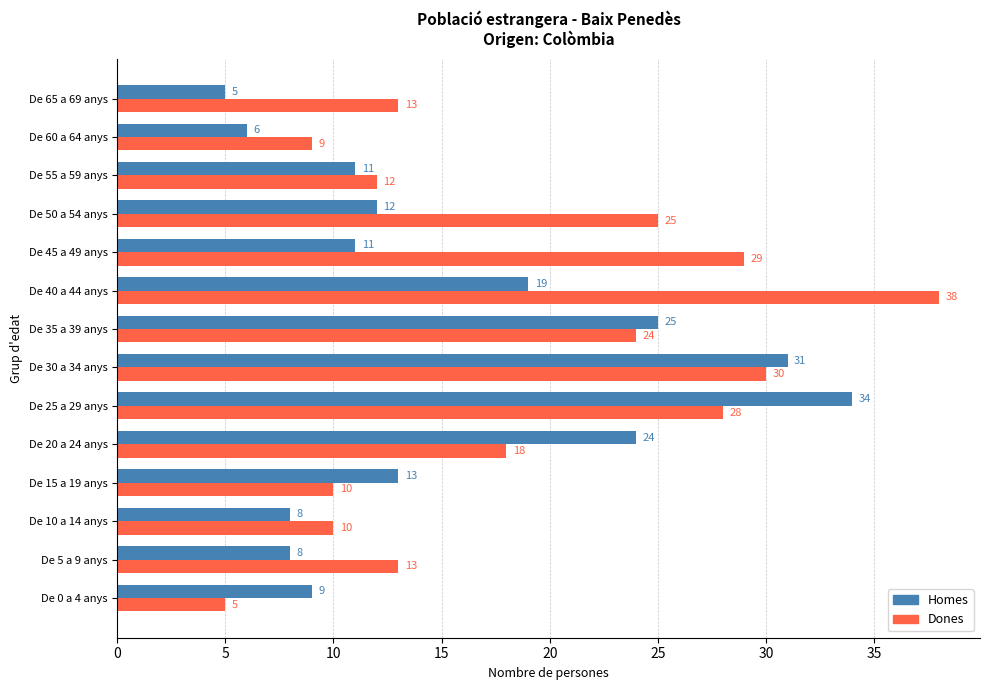

What is the highest value of the Homes series?

34